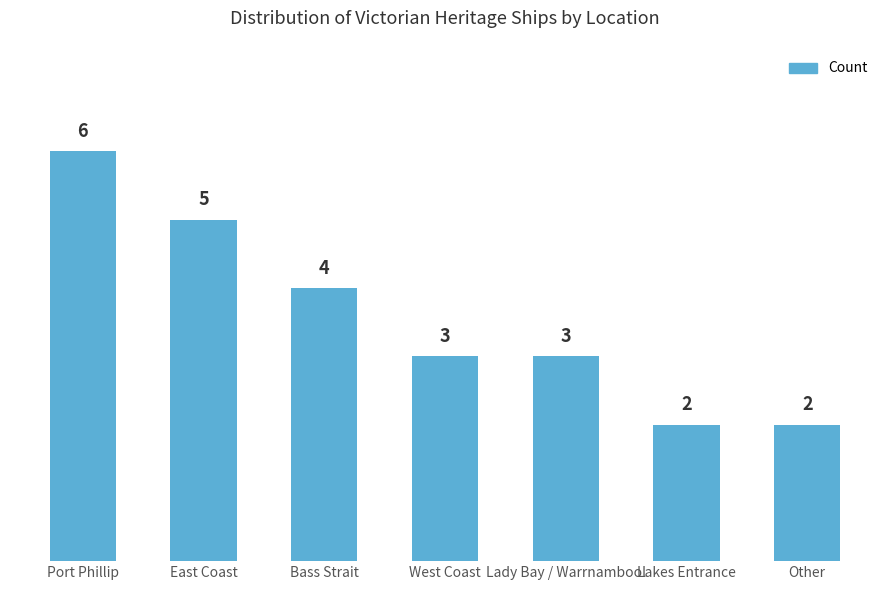

What is the label of the 4th bar from the left?

West Coast